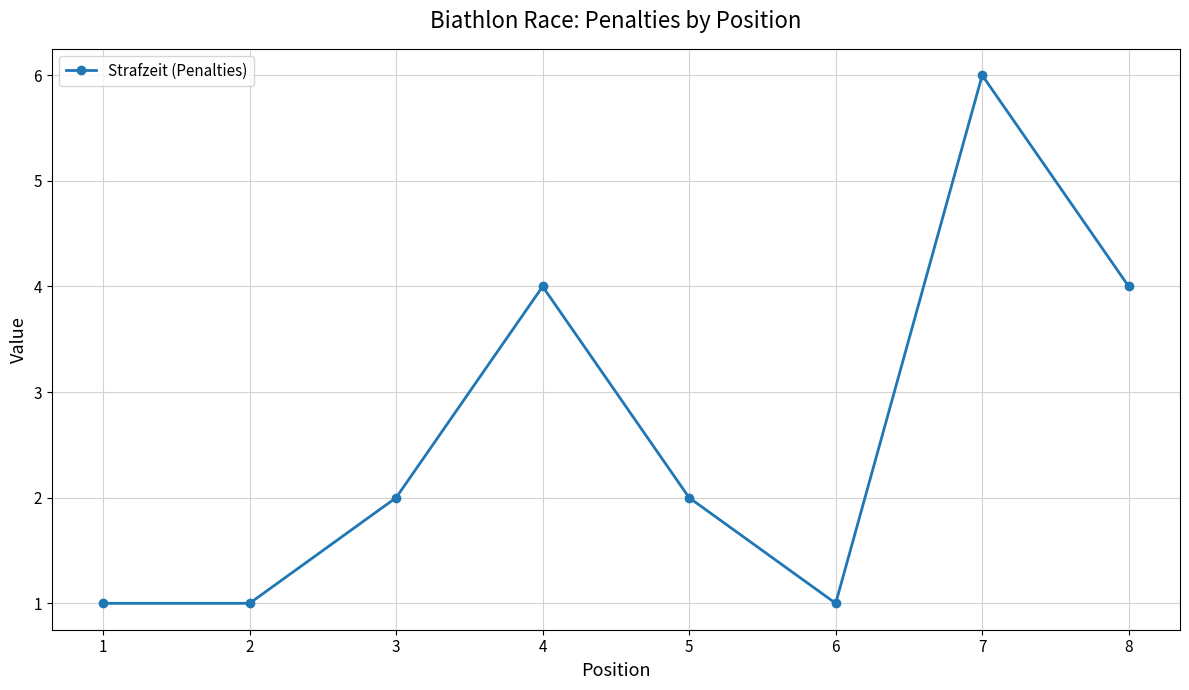

Which has a higher value, 3 or 7?

7